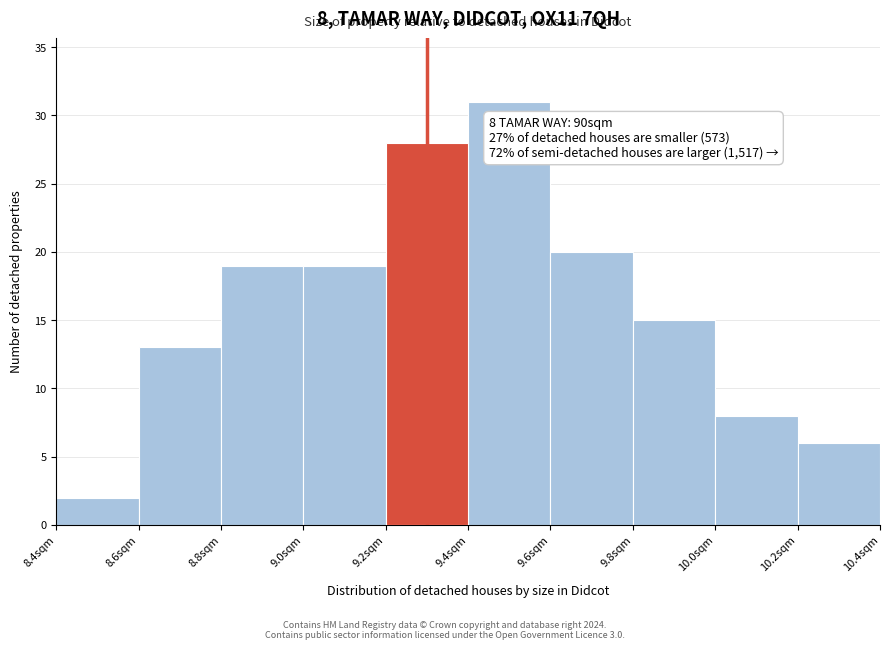

Over which range of the x-axis is the bar tallest?

9.4 to 9.6